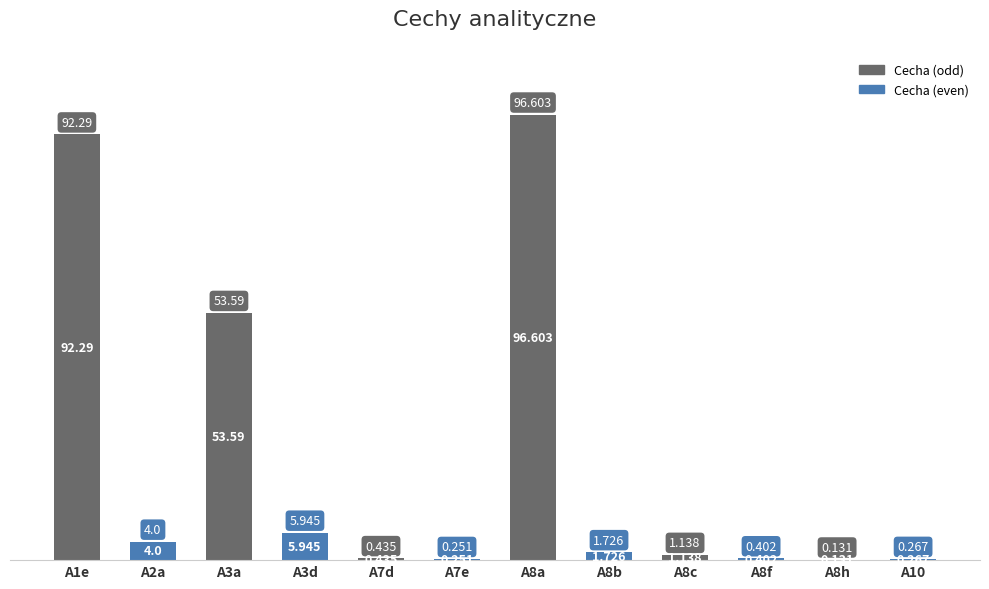

What is the value of the 8th bar from the left?

1.7